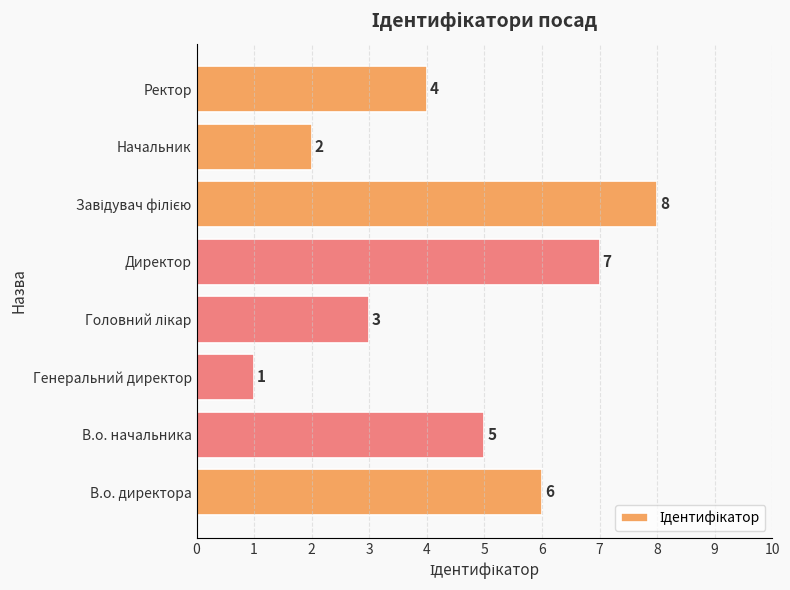

What is the difference between the maximum and minimum values?

7